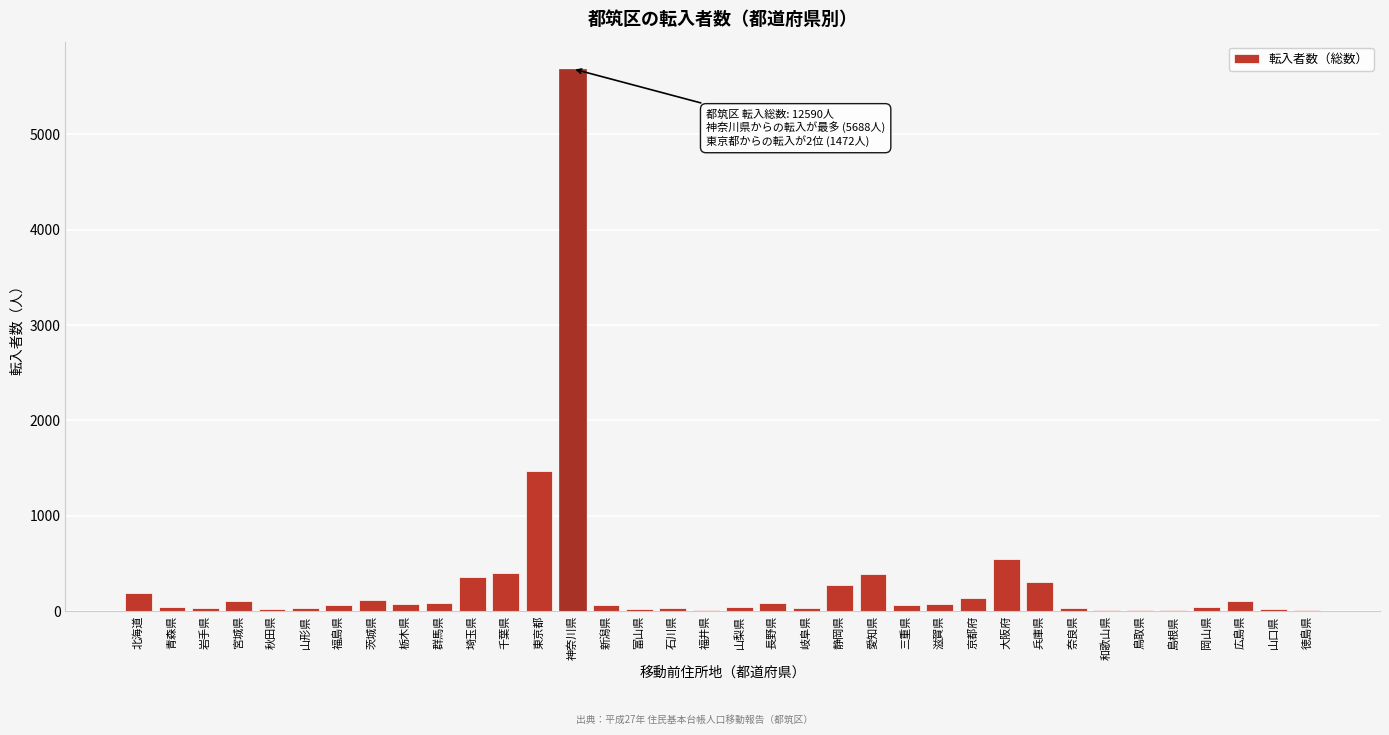

The chart shows a value of 271 at 静岡県. True or false?

True